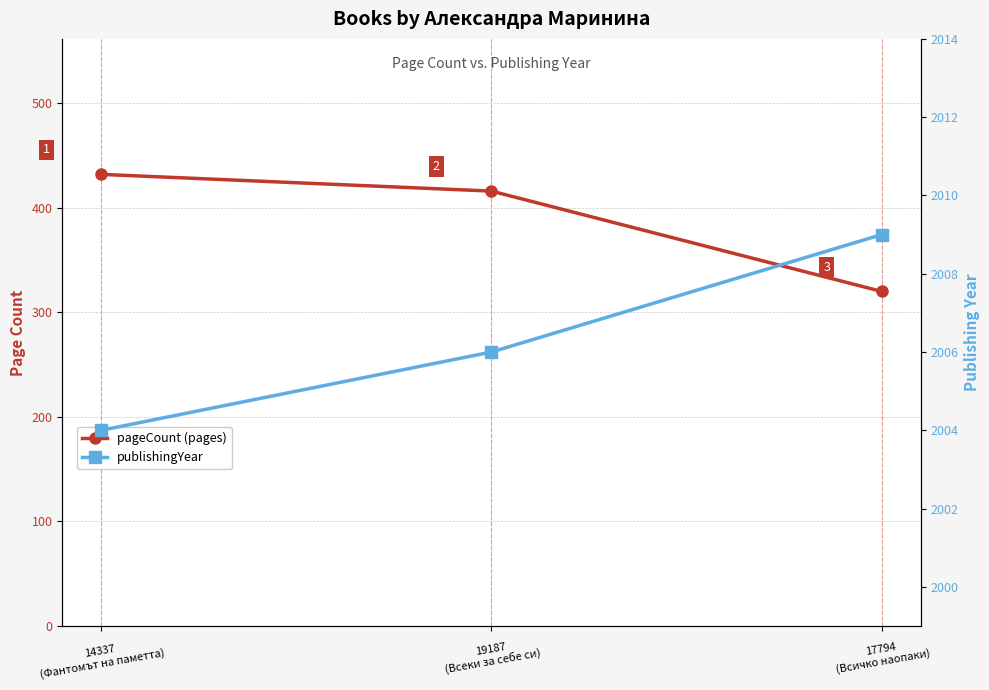

Rank the series at 19187
(Всеки за себе си) from highest to lowest value.

publishingYear, pageCount